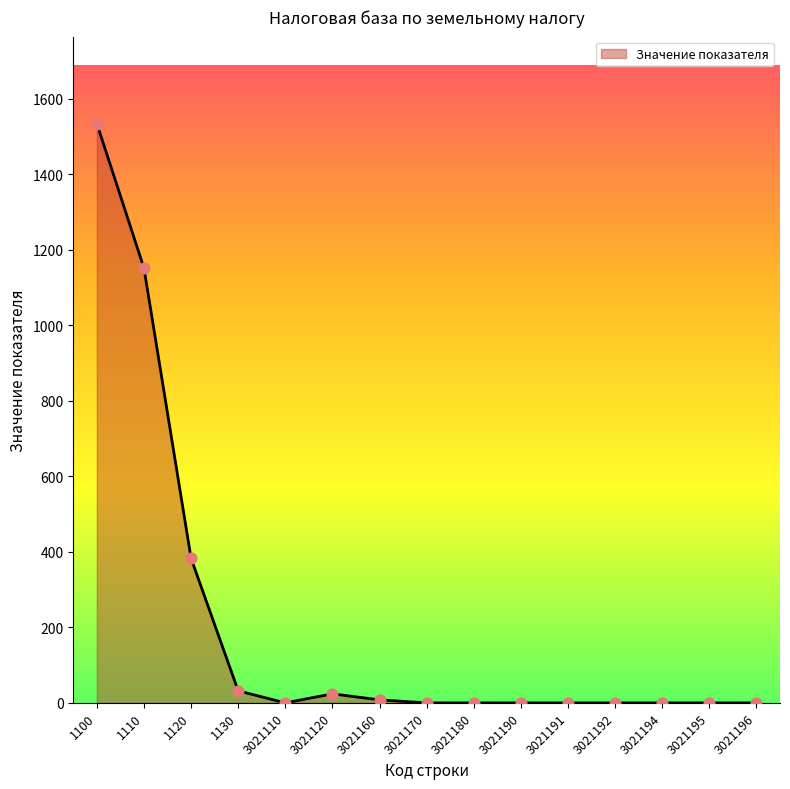

What is the change in value from 1110 to 3021160?

-1144